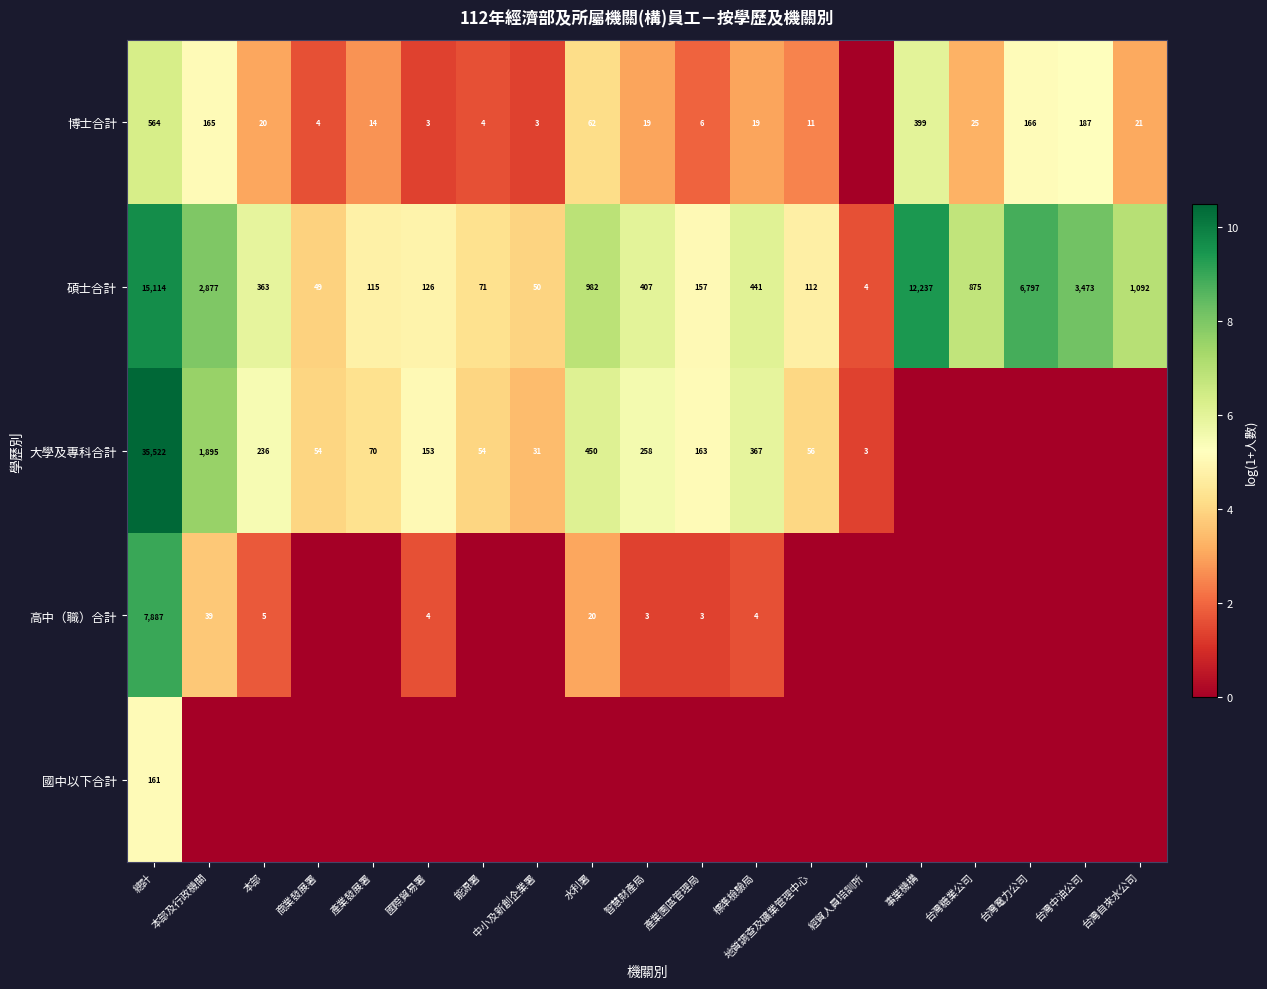

What is the difference between the maximum and minimum values in the 碩士合計 series?

15110